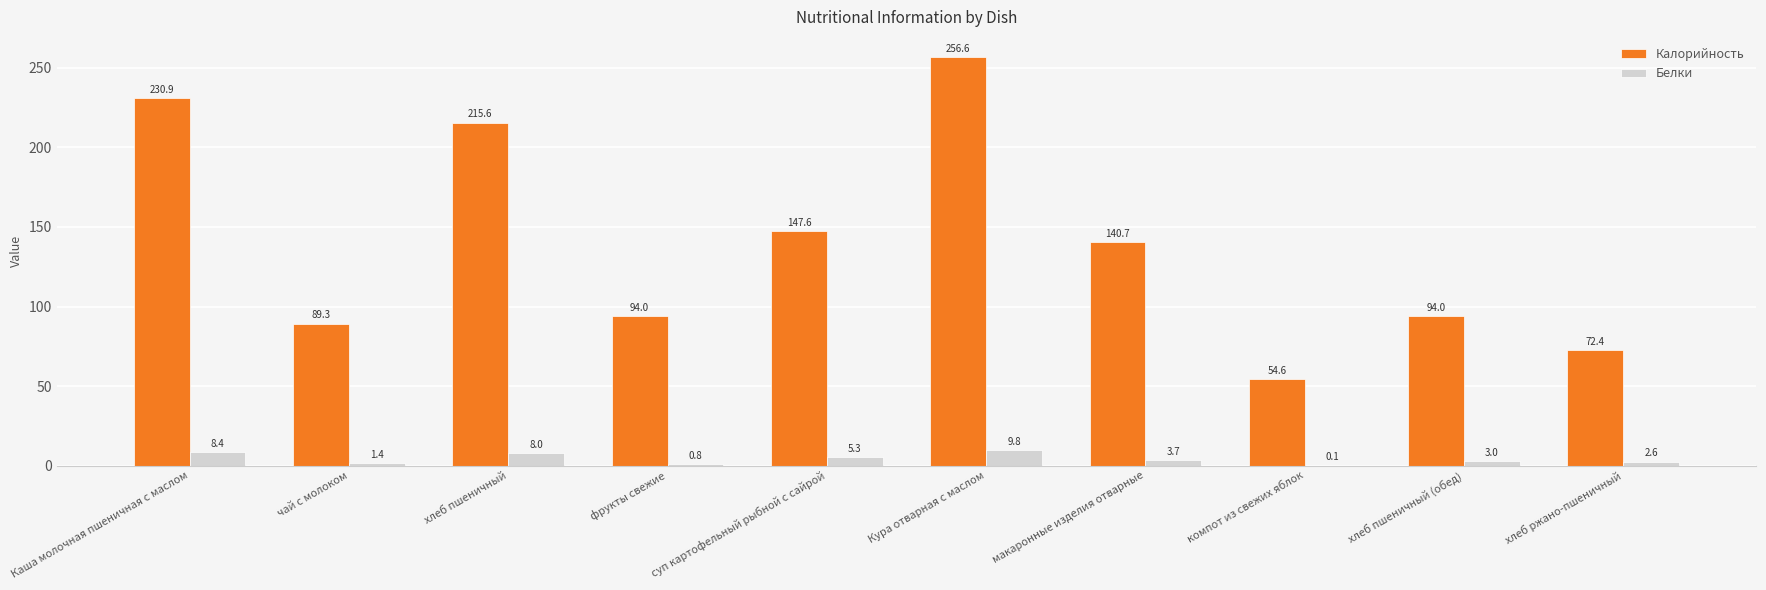

Which series has the largest total across all categories?

Калорийность